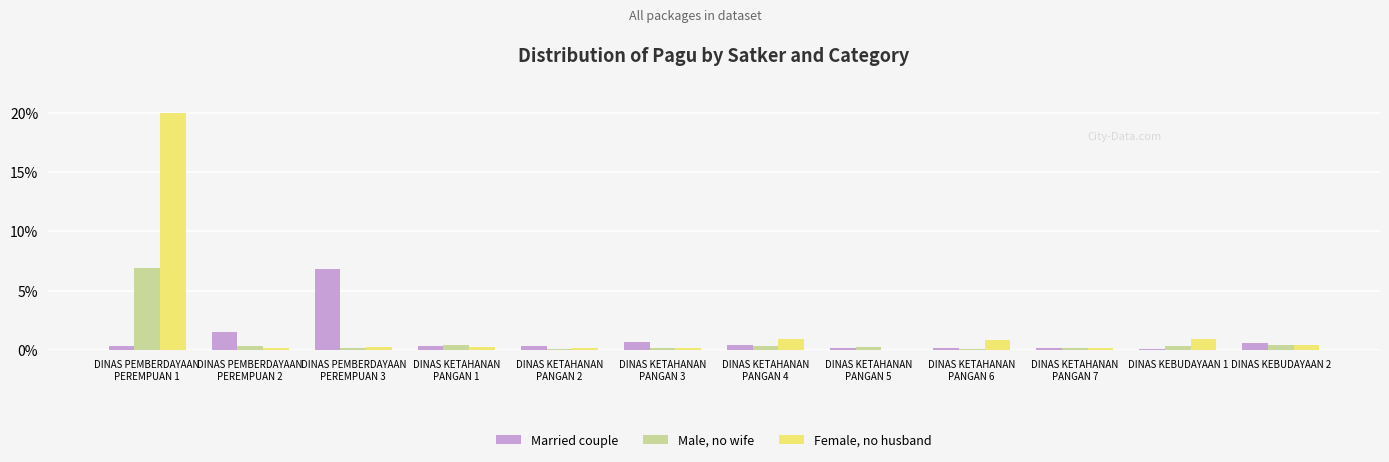

Which series has the widest spread of values?

Female, no husband